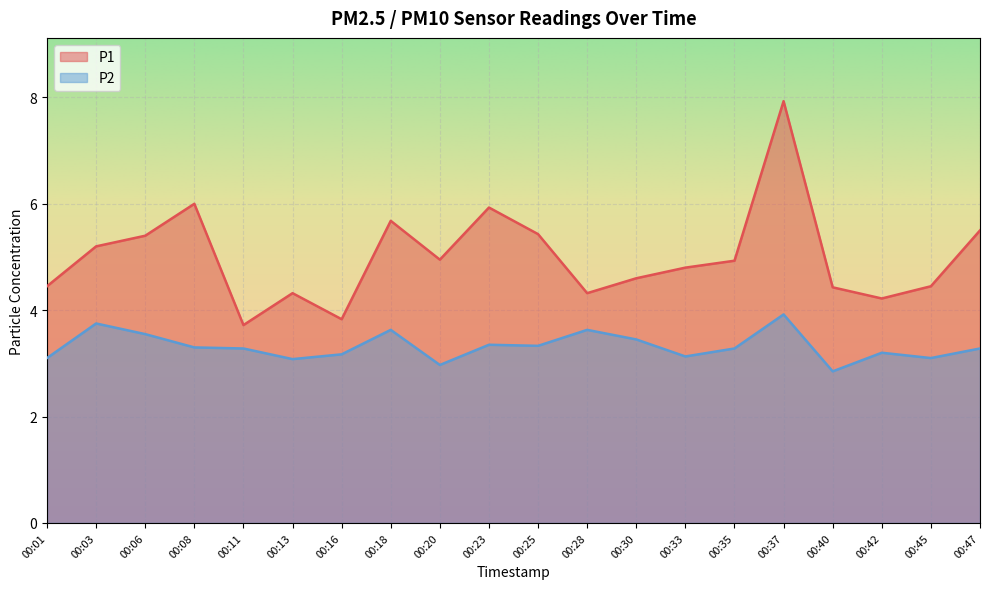

How many values in the P1 series are below 4?

2